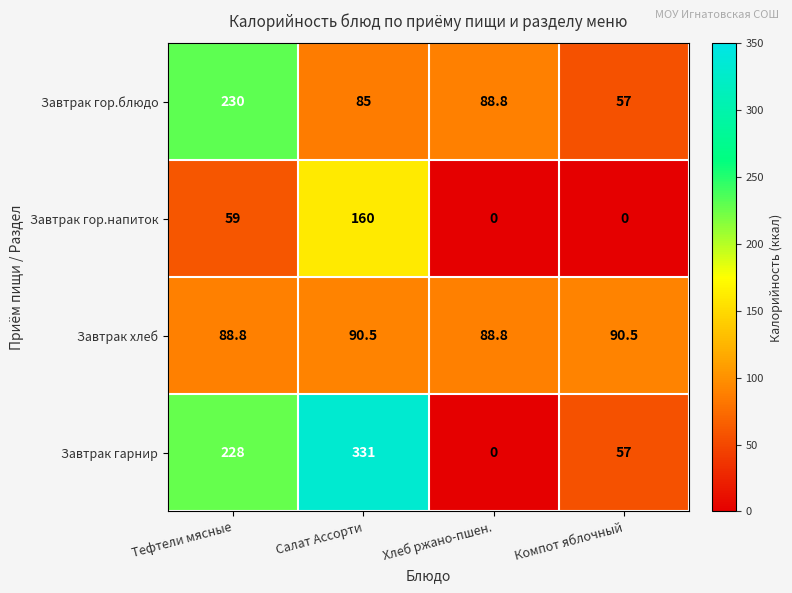

Rank the series by their maximum value, from highest to lowest.

Завтрак гарнир, Завтрак гор.блюдо, Завтрак гор.напиток, Завтрак хлеб